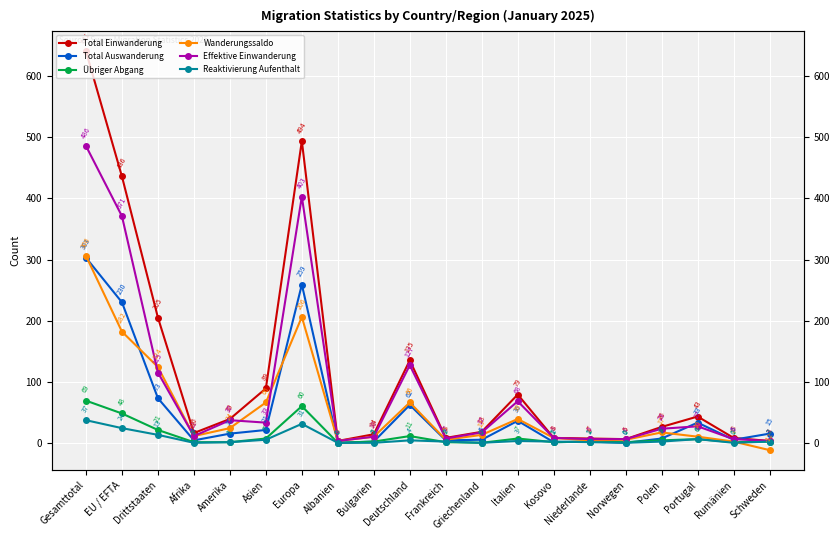

Reading left to right, what are all the values shown in this chart?

Total Einwanderung: Gesamttotal=641	EU / EFTA=436	Drittstaaten=205	Afrika=16	Amerika=39	Asien=89	Europa=494	Albanien=3	Bulgarien=14	Deutschland=135	Frankreich=8	Griechenland=18	Italien=79	Kosovo=8	Niederlande=7	Norwegen=6	Polen=26	Portugal=43	Rumänien=8	Schweden=3
Total Auswanderung: Gesamttotal=303	EU / EFTA=230	Drittstaaten=73	Afrika=4	Amerika=15	Asien=21	Europa=259	Albanien=0	Bulgarien=2	Deutschland=62	Frankreich=4	Griechenland=5	Italien=36	Kosovo=1	Niederlande=2	Norwegen=0	Polen=7	Portugal=33	Rumänien=5	Schweden=15
Übriger Abgang: Gesamttotal=69	EU / EFTA=48	Drittstaaten=21	Afrika=1	Amerika=1	Asien=7	Europa=60	Albanien=0	Bulgarien=2	Deutschland=11	Frankreich=1	Griechenland=0	Italien=7	Kosovo=1	Niederlande=2	Norwegen=1	Polen=4	Portugal=6	Rumänien=1	Schweden=2
Wanderungssaldo: Gesamttotal=306	EU / EFTA=182	Drittstaaten=124	Afrika=11	Amerika=24	Asien=66	Europa=206	Albanien=3	Bulgarien=10	Deutschland=66	Frankreich=5	Griechenland=13	Italien=39	Kosovo=8	Niederlande=4	Norwegen=5	Polen=17	Portugal=10	Rumänien=2	Schweden=-12
Effektive Einwanderung: Gesamttotal=486	EU / EFTA=371	Drittstaaten=115	Afrika=11	Amerika=37	Asien=33	Europa=403	Albanien=3	Bulgarien=10	Deutschland=127	Frankreich=7	Griechenland=17	Italien=68	Kosovo=8	Niederlande=6	Norwegen=6	Polen=23	Portugal=27	Rumänien=6	Schweden=3
Reaktivierung Aufenthalt: Gesamttotal=37	EU / EFTA=24	Drittstaaten=13	Afrika=0	Amerika=1	Asien=5	Europa=31	Albanien=0	Bulgarien=0	Deutschland=4	Frankreich=2	Griechenland=0	Italien=3	Kosovo=2	Niederlande=1	Norwegen=0	Polen=2	Portugal=6	Rumänien=0	Schweden=2